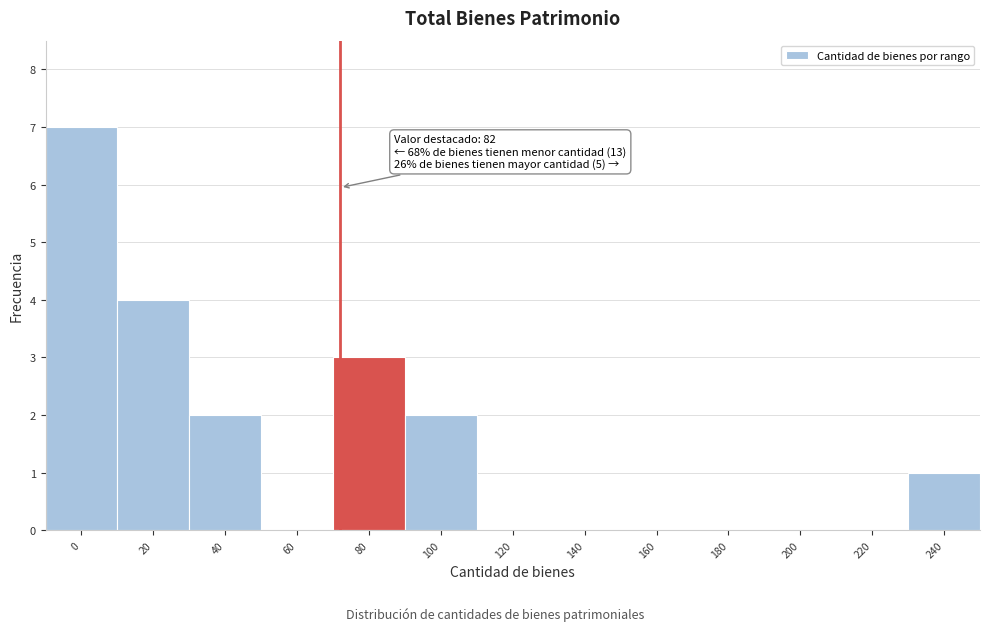

Reading left to right, what are all the values shown in this chart?

0=7	20=4	40=2	60=0	80=3	100=2	120=0	140=0	160=0	180=0	200=0	220=0	240=1